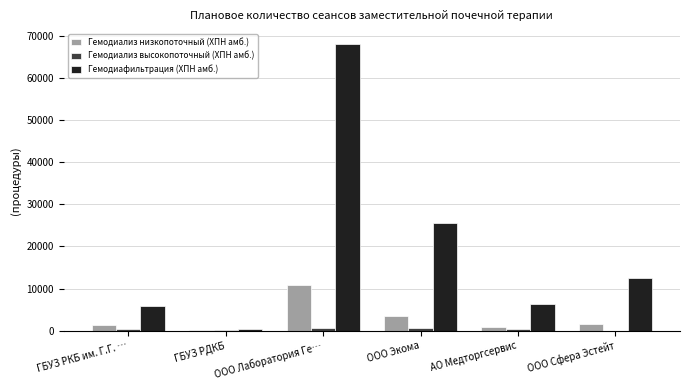

At which category is the sum across all series the highest?

ООО Лаборатория Ге…